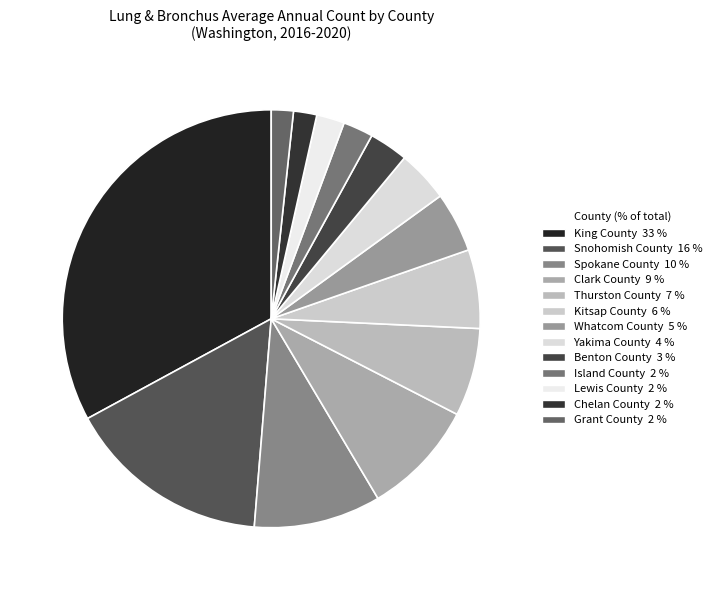

To the nearest percent, what is the combined percentage of Snohomish County and Lewis County?

18%